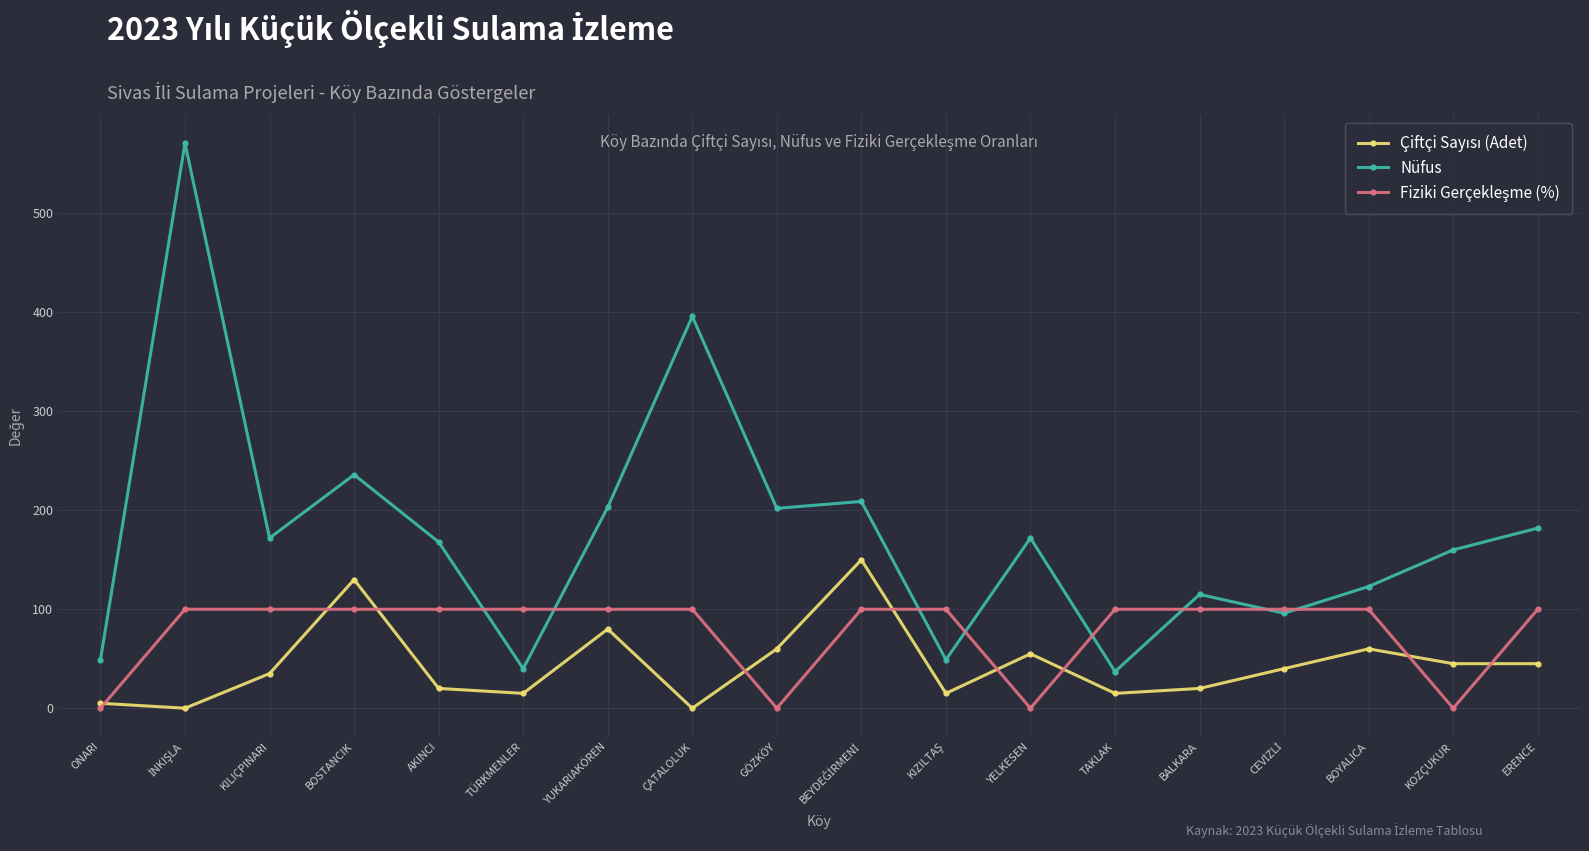

What is the maximum value shown in the chart?

571